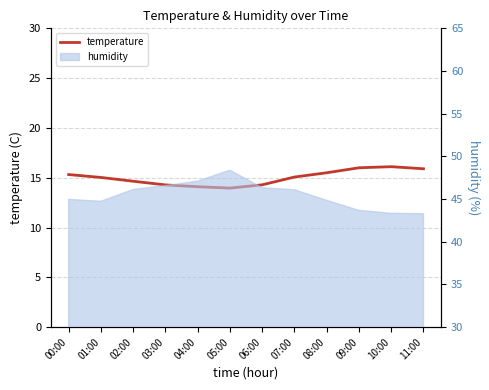

How many values are below 15?

5